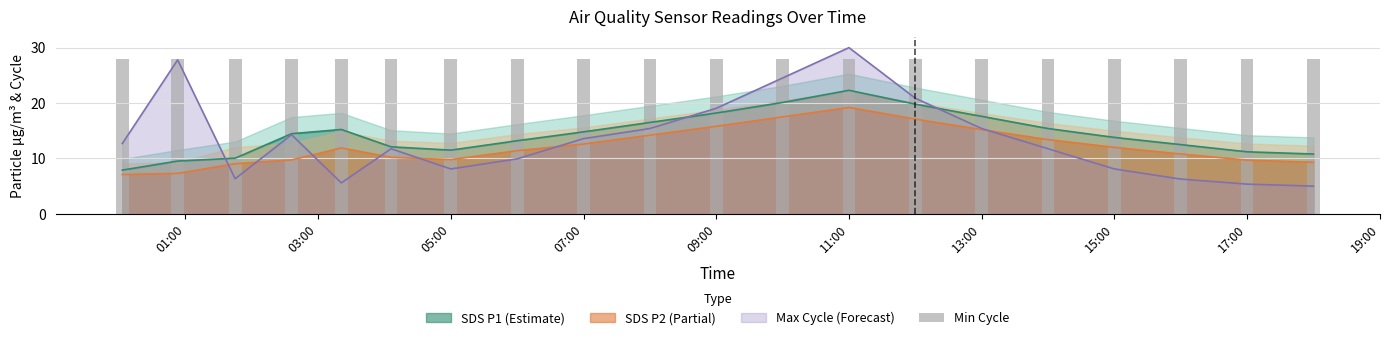

At how many categories does at least one series exceed 6?

20